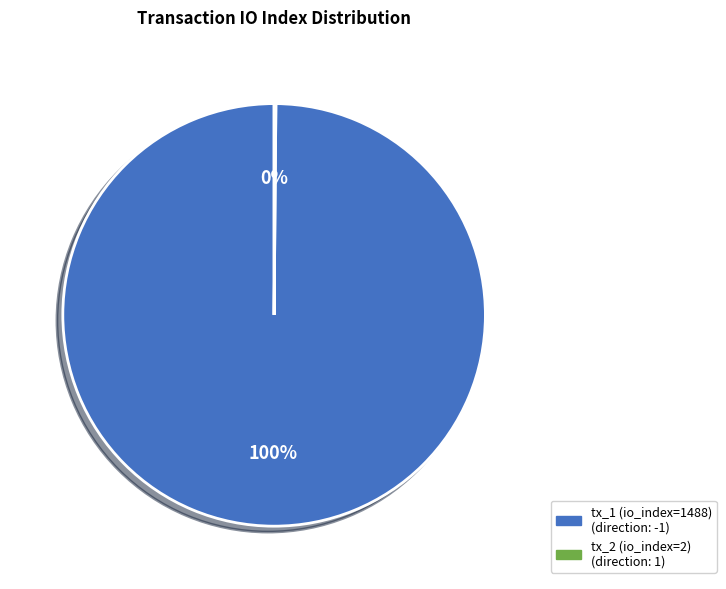

To the nearest percent, what is the average slice percentage?

50%